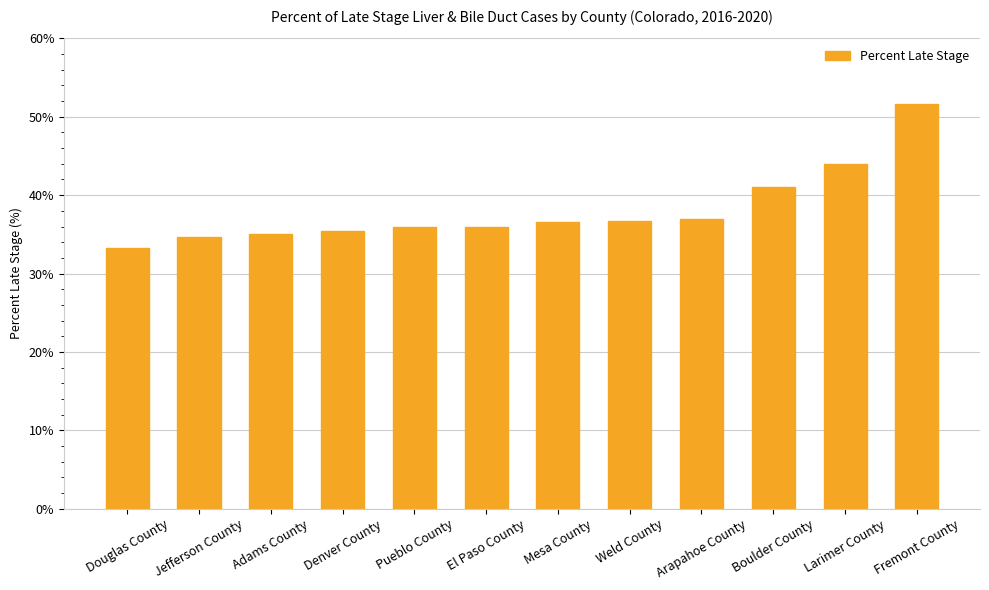

The chart shows a value of 61.3 at Arapahoe County. True or false?

False